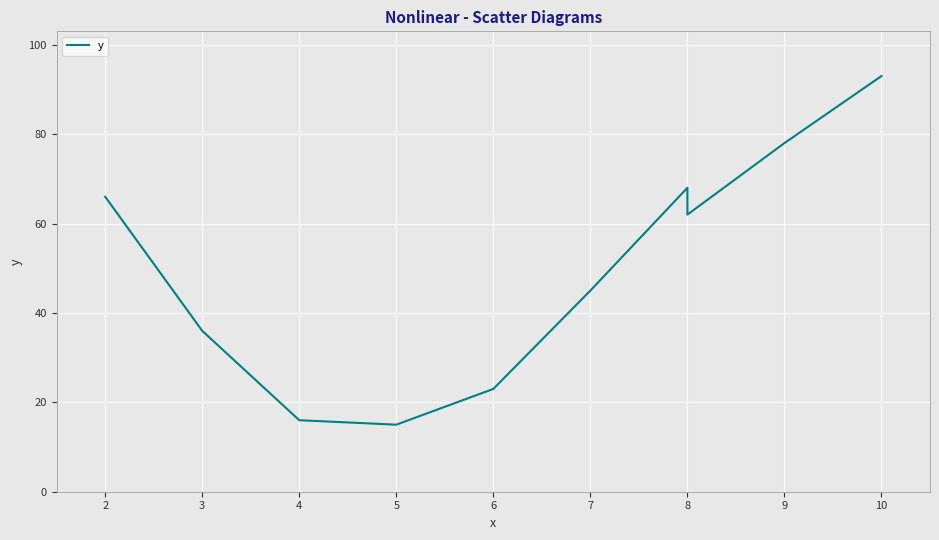

The value at 10 is 130. True or false?

False